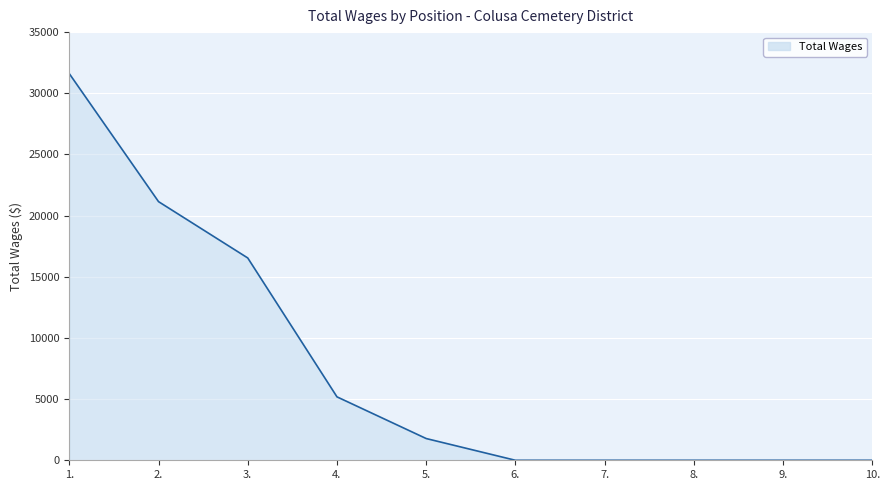

Reading left to right, extract all data points from this chart.

1.=31605	2.=21143	3.=16538	4.=5185	5.=1777	6.=0	7.=0	8.=0	9.=0	10.=0